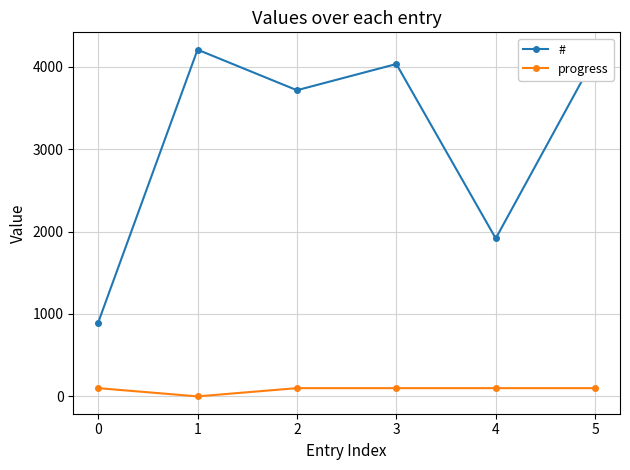

What are all the series names shown in the legend?

#, progress